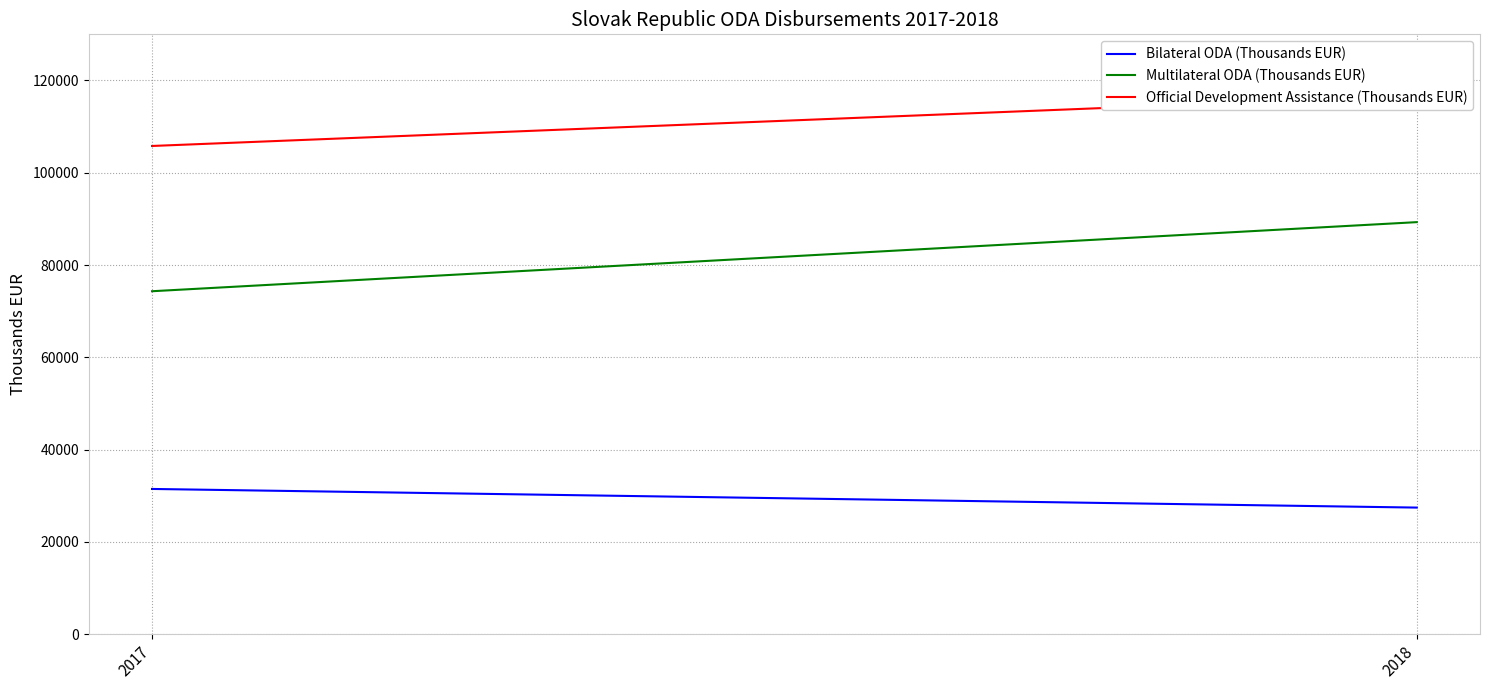

Reading right to left, transcribe all the data shown in this chart.

Bilateral ODA (Thousands EUR): 2018=27441.3	2017=31480.0
Multilateral ODA (Thousands EUR): 2018=89300.6	2017=74327.9
Official Development Assistance (Thousands EUR): 2018=116741.9	2017=105807.9